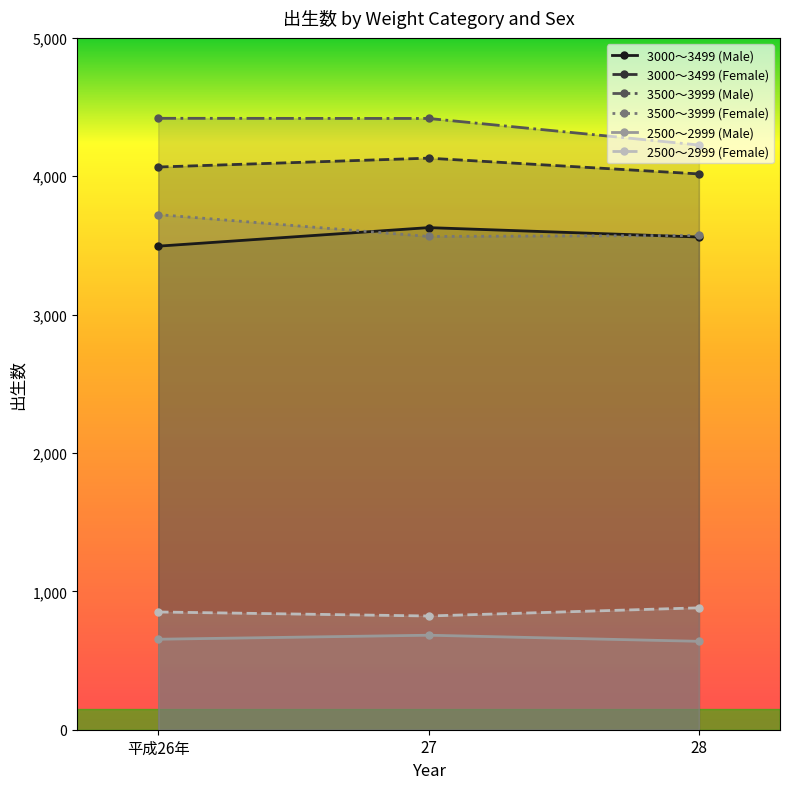

What is the value of the 2500～2999 (Male) point at the 2nd from the left?

683